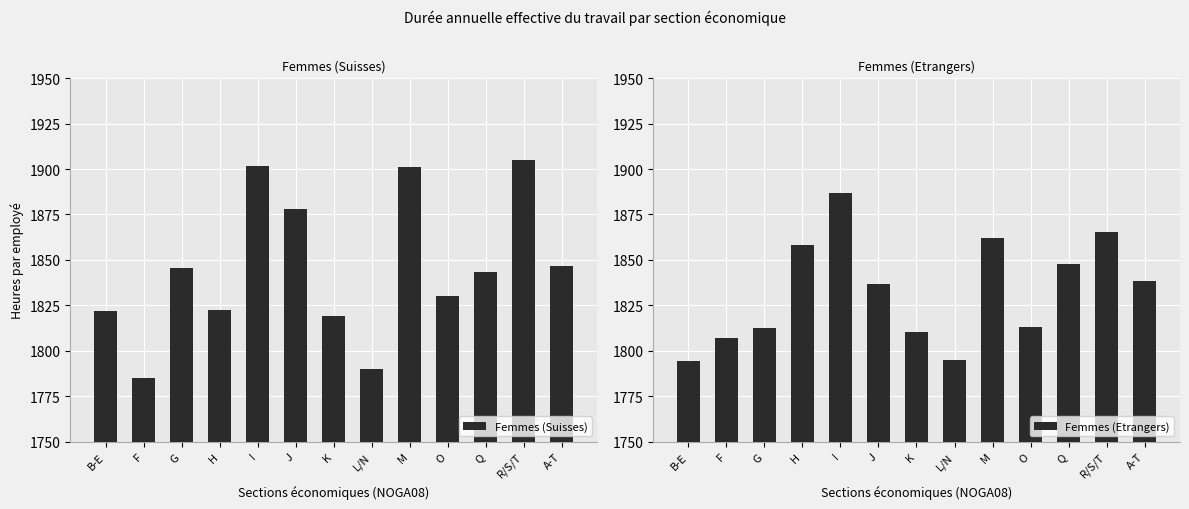

Reading left to right, what are all the values shown in this chart?

Femmes (Suisses): B-E=1821.7	F=1785.0	G=1845.5	H=1822.6	I=1901.4	J=1877.9	K=1819.2	L/N=1789.9	M=1901.4	O=1830.1	Q=1843.1	R/S/T=1904.9	A-T=1846.7
Femmes (Etrangers): B-E=1794.5	F=1807.0	G=1812.5	H=1858.3	I=1886.6	J=1836.7	K=1810.6	L/N=1794.9	M=1862.1	O=1813.0	Q=1847.8	R/S/T=1865.5	A-T=1838.5